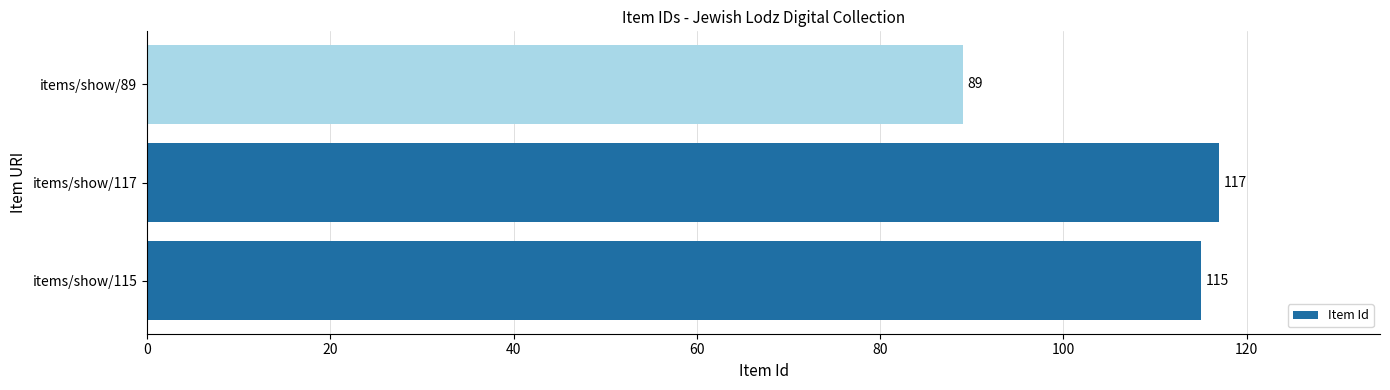

What is the difference between the maximum and minimum values?

28